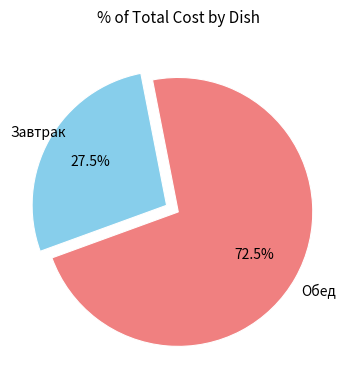

Is there any slice that represents more than half of the pie?

Yes